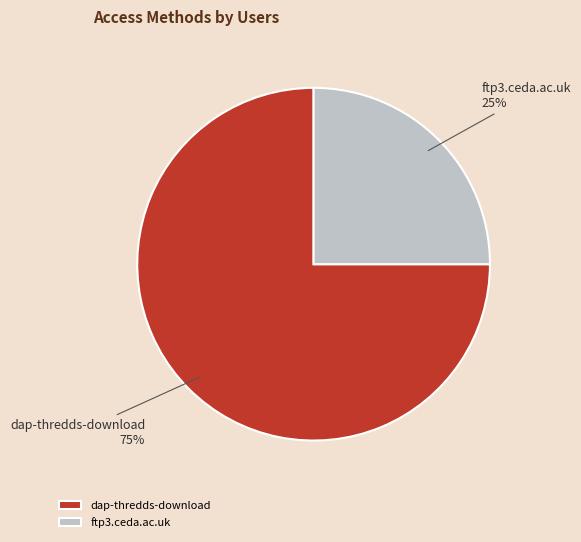

To the nearest percent, what percentage of the pie is ftp3.ceda.ac.uk?

25%